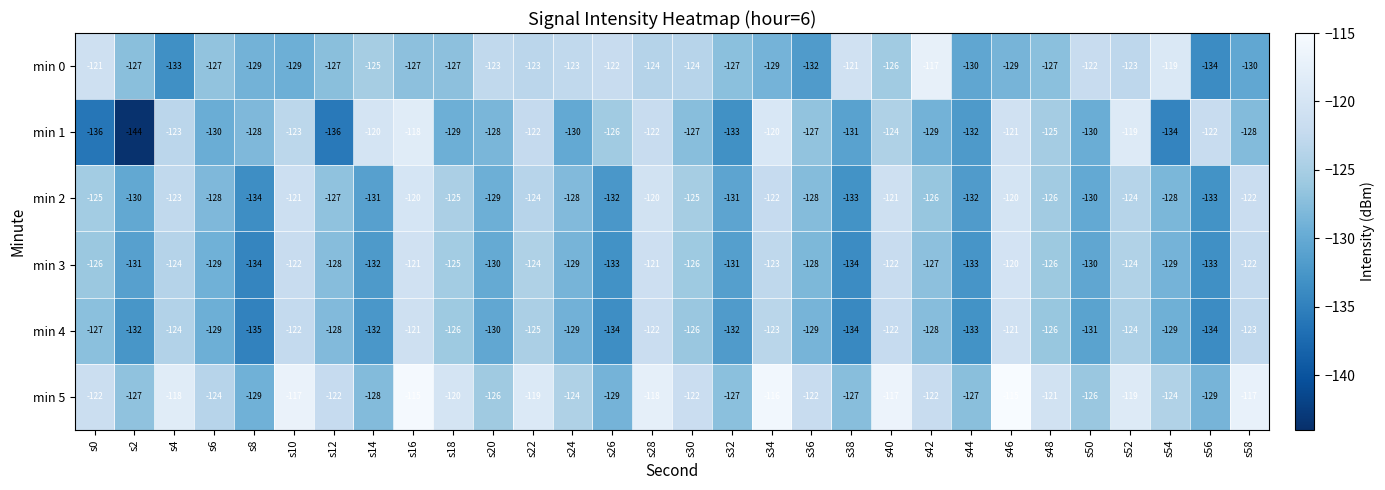

At which label is min 5 closest to -122?

s0